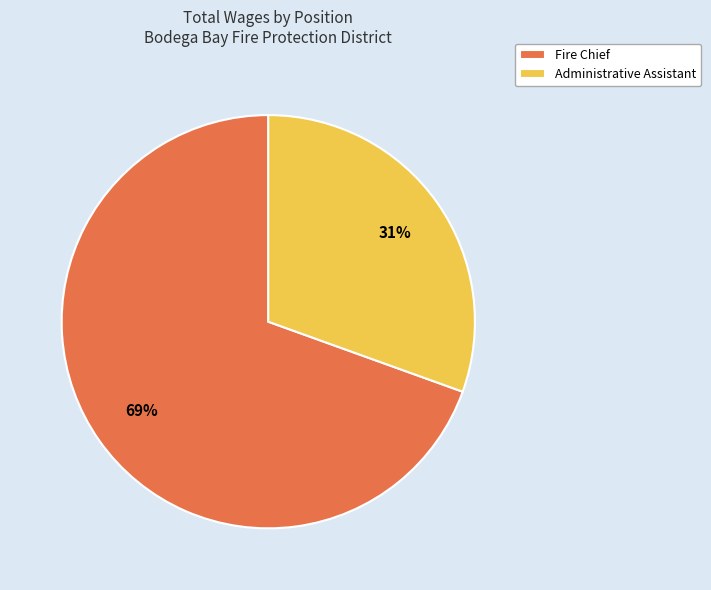

True or false: Administrative Assistant accounts for 19% of the total.

False